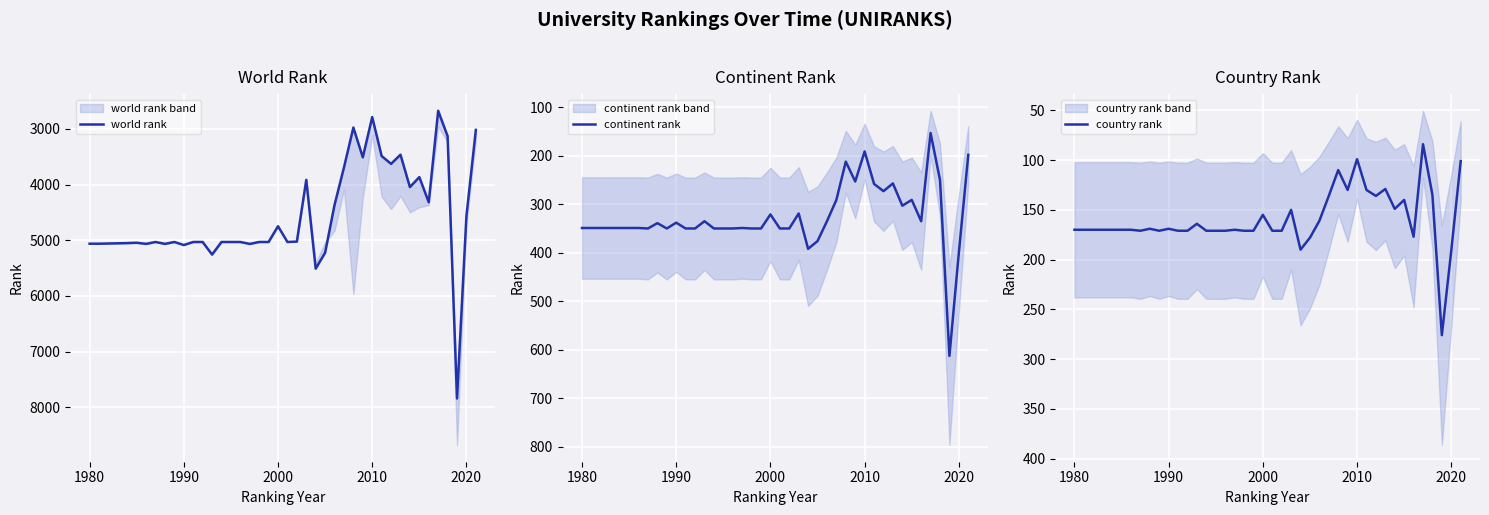

True or false: continent rank has a value of 105 at 2010.

False